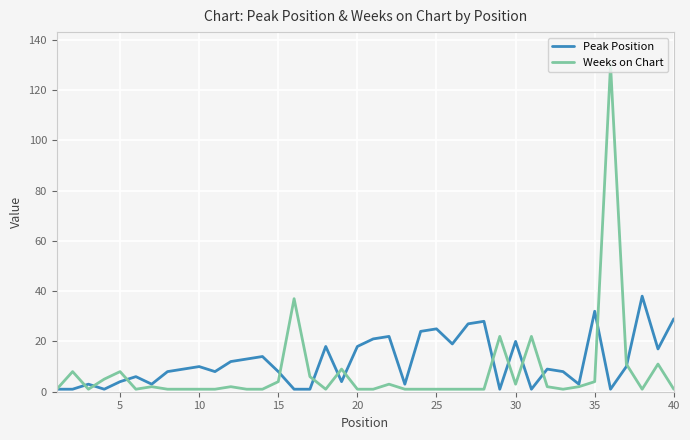

What is the difference between the maximum and second lowest values in the Peak Position series?

37